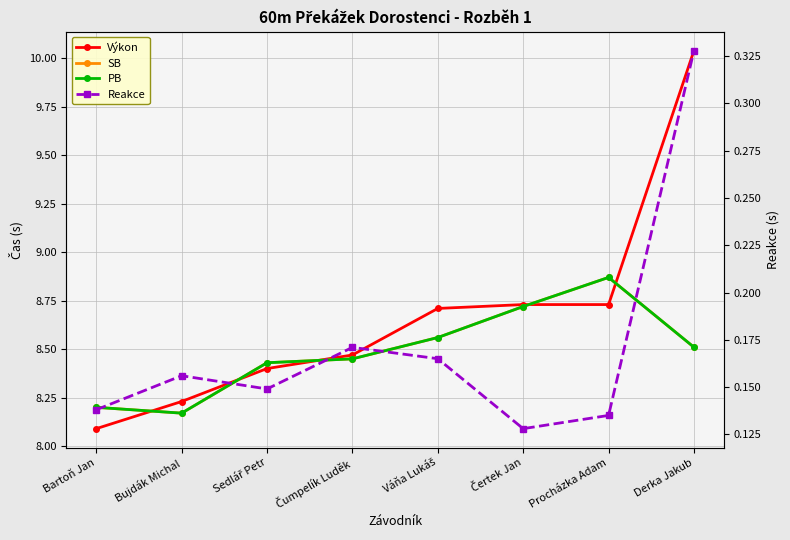

What is the value of the SB point at the 4th from the left?

8.4